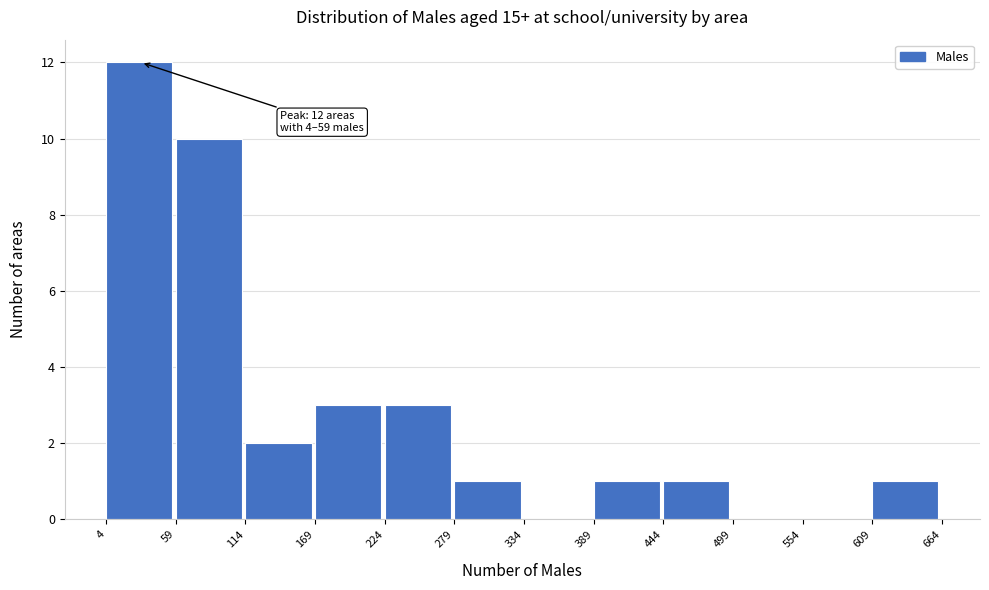

Over which range of the x-axis is the bar tallest?

4 to 59